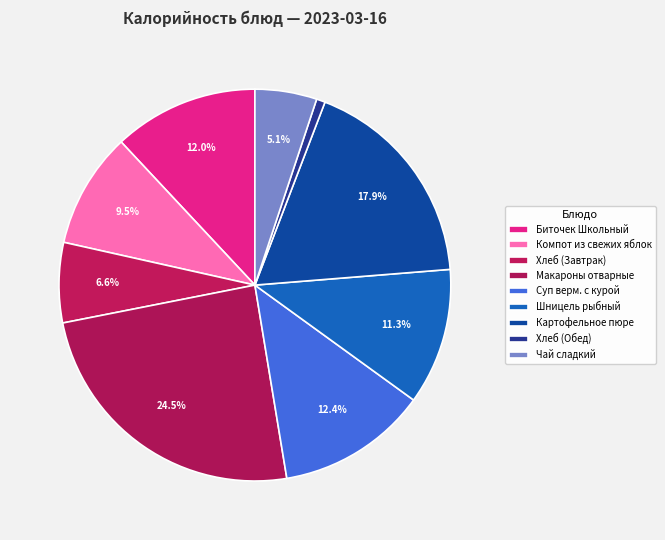

Rank the categories by value from lowest to highest.

Хлеб (Обед), Чай сладкий, Хлеб (Завтрак), Компот из свежих яблок, Шницель рыбный, Биточек Школьный, Суп верм. с курой, Картофельное пюре, Макароны отварные